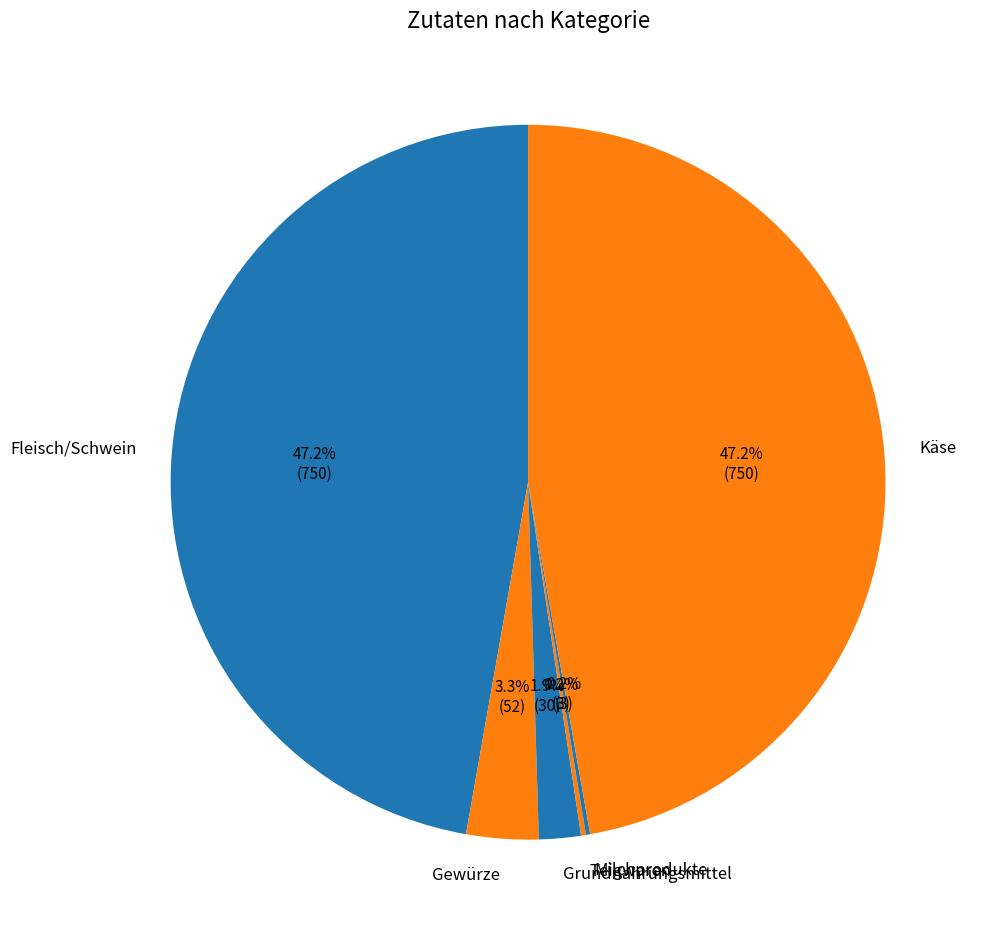

Combined, do Käse and Grundnahrungsmittel account for over 50%?

No